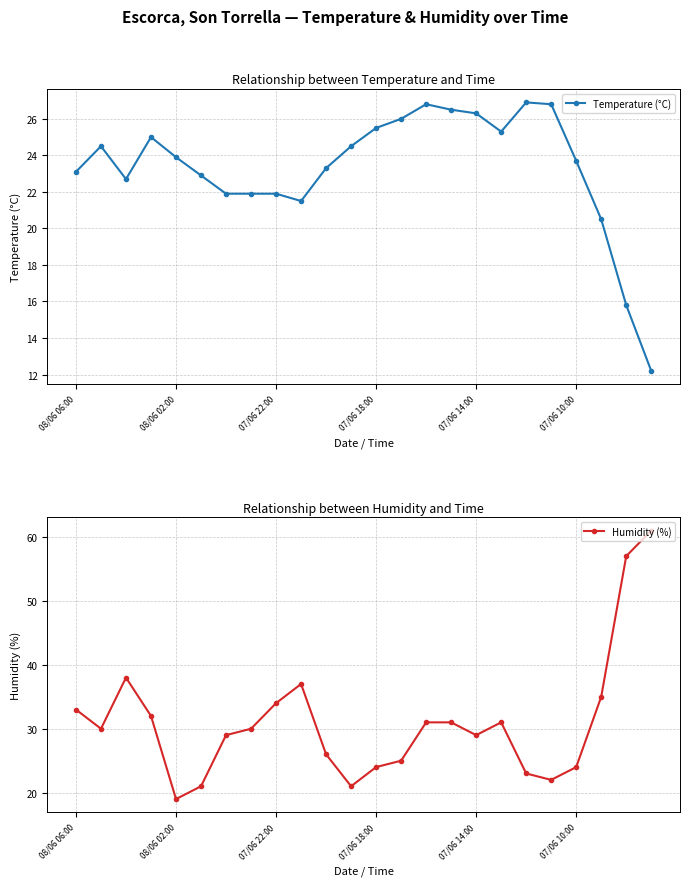

The Humidity (%) series shows 18 at 07/06 14:00. True or false?

False